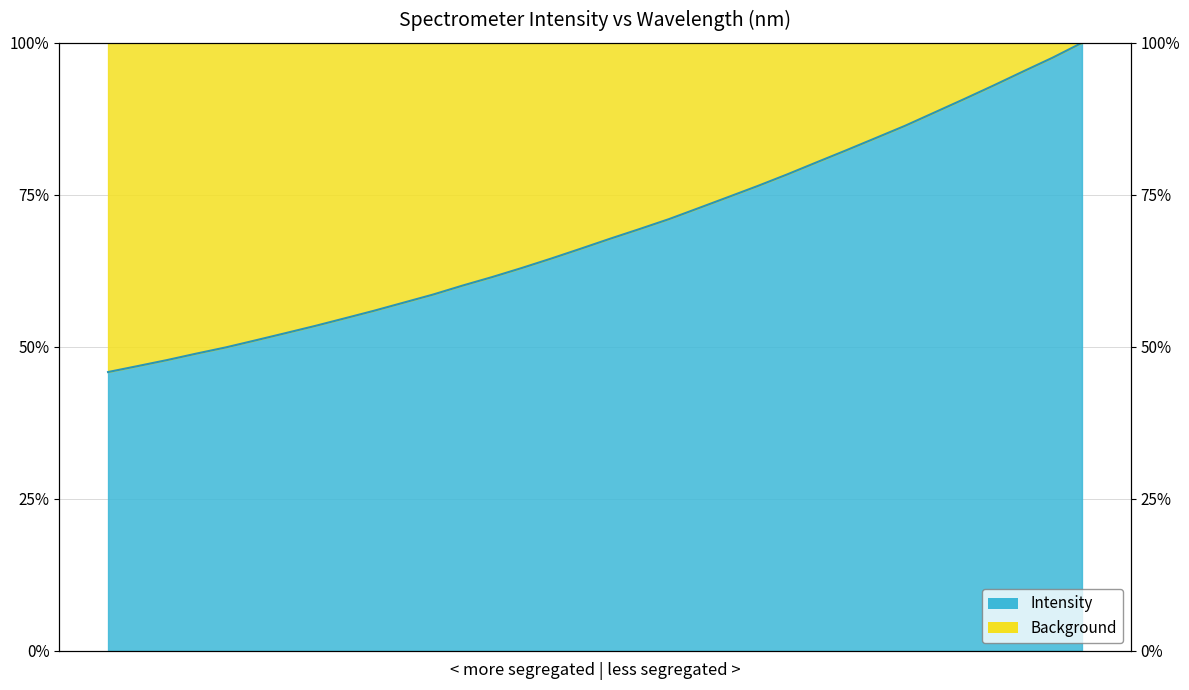

What is the value of the 5th point from the left?

49.9